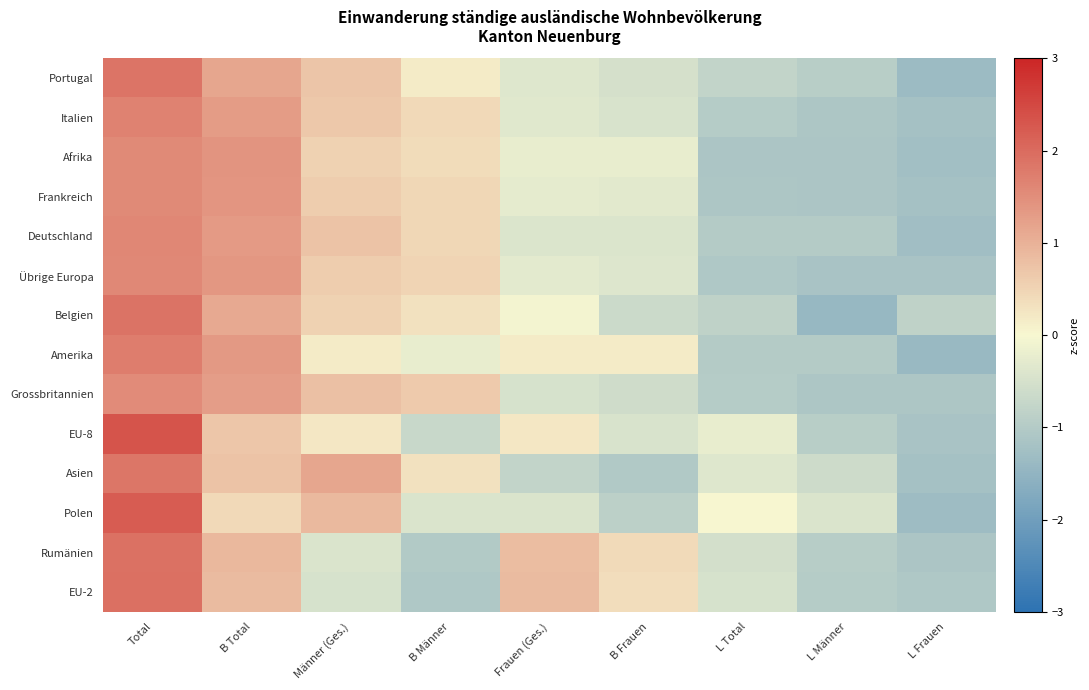

At how many categories does at least one series exceed 1?

3